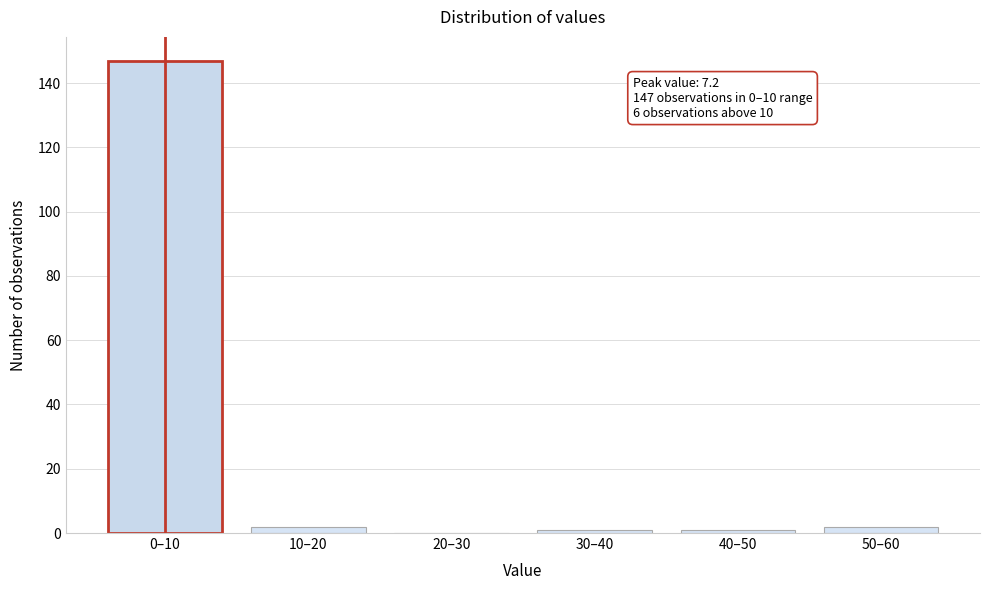

Reading left to right, extract all data points from this chart.

0–10=147	10–20=2	20–30=0	30–40=1	40–50=1	50–60=2